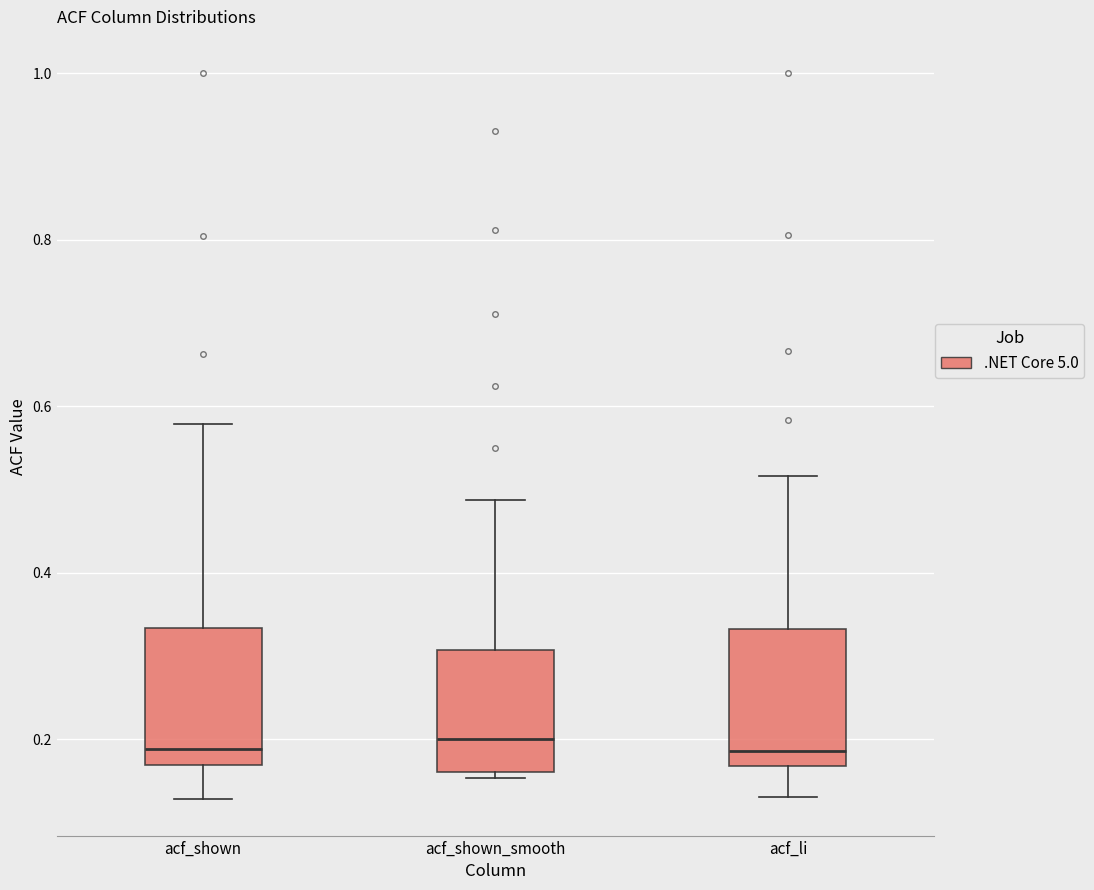

Reading left to right, transcribe this box plot: for each box, give where its median line is, the range the box spans, and where its two whiskers end, as read against the y-axis. The values are not printed on the chart, so give them approximately, as read against the axis.

acf_shown: median 0.18, box 0.16 to 0.34, whiskers 0.12 to 0.58
acf_shown_smooth: median 0.20, box 0.16 to 0.30, whiskers 0.16 (just below the box's lower edge) to 0.48
acf_li: median 0.18, box 0.16 to 0.34, whiskers 0.14 to 0.52